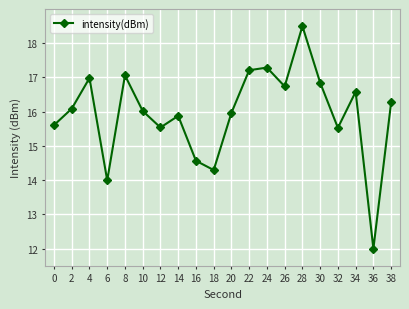

Is it true that the value at 4 is 4.4?

False